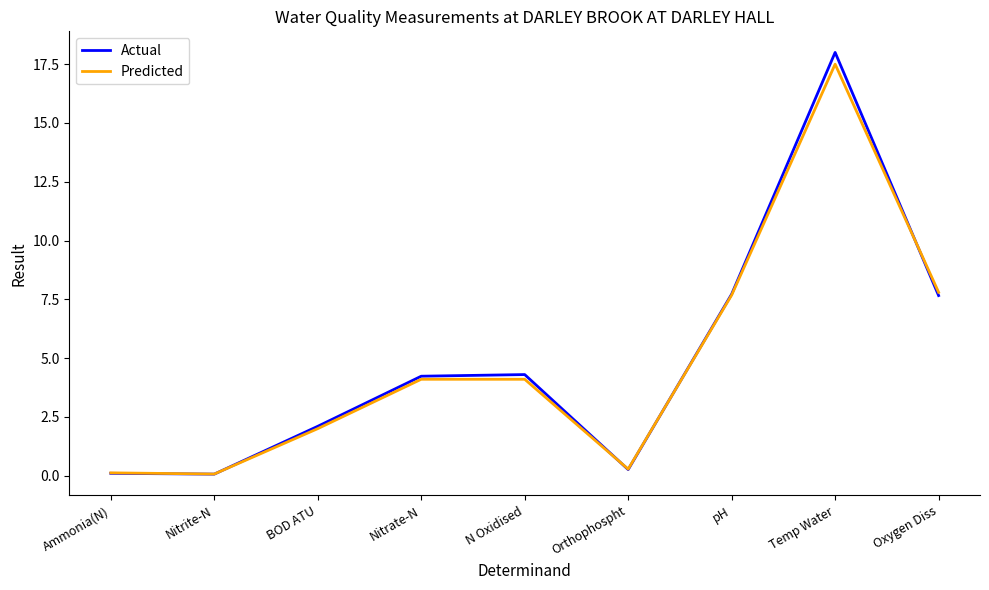

What is the total value across all series at BOD ATU?

4.1